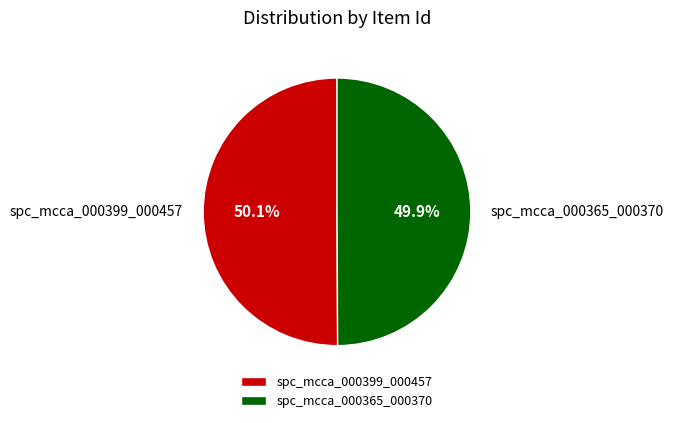

Approximately how many times larger is the value at spc_mcca_000365_000370 compared to spc_mcca_000399_000457?

1.0